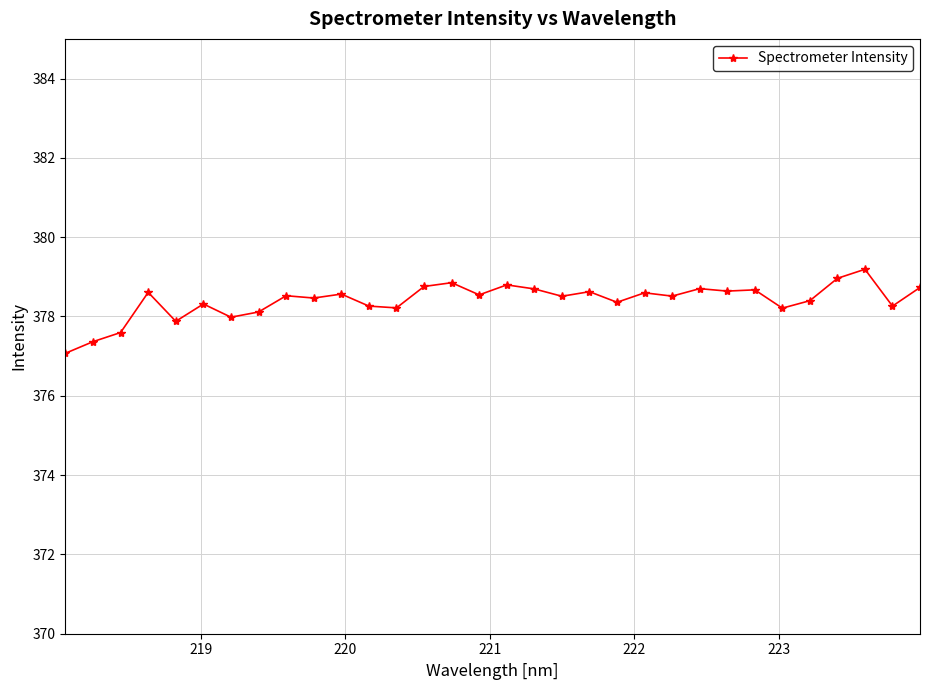

What is the value of the 27th point from the left?

378.2